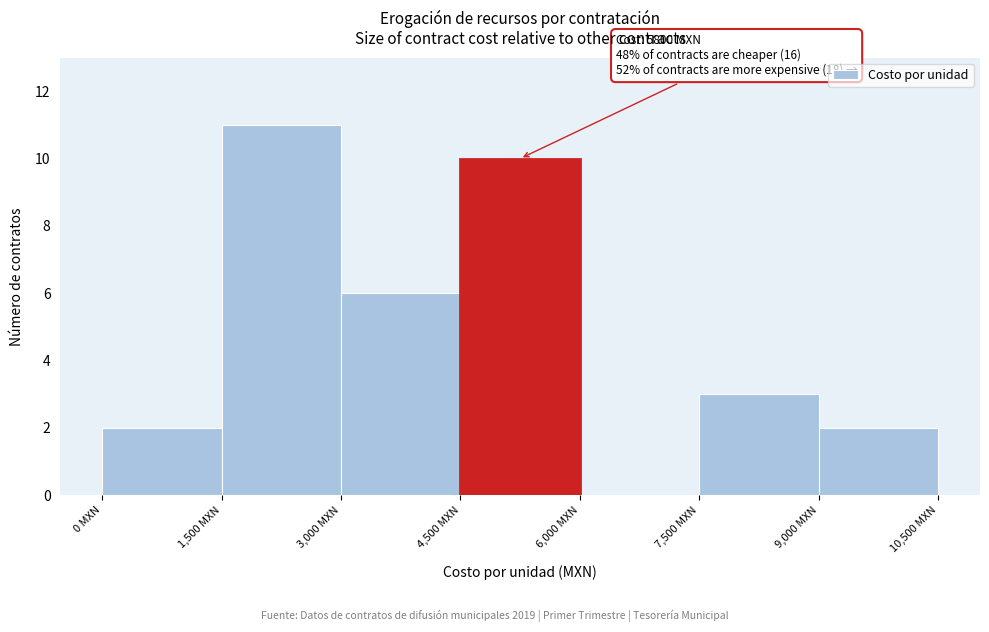

Over which range of the x-axis is the bar tallest?

1500 to 3000